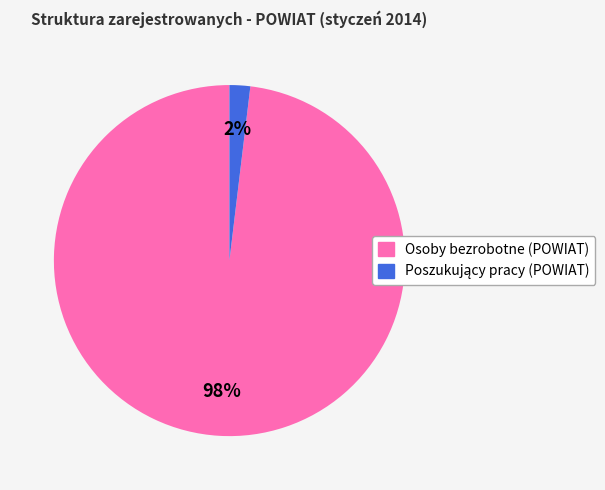

Is it true that Osoby bezrobotne (POWIAT) is 98% of the pie?

True